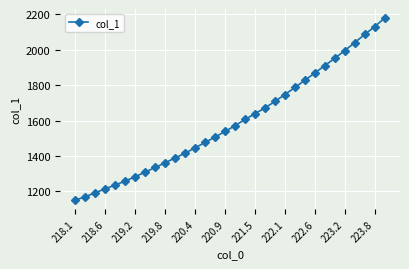

What is the smallest value displayed?

1151.3